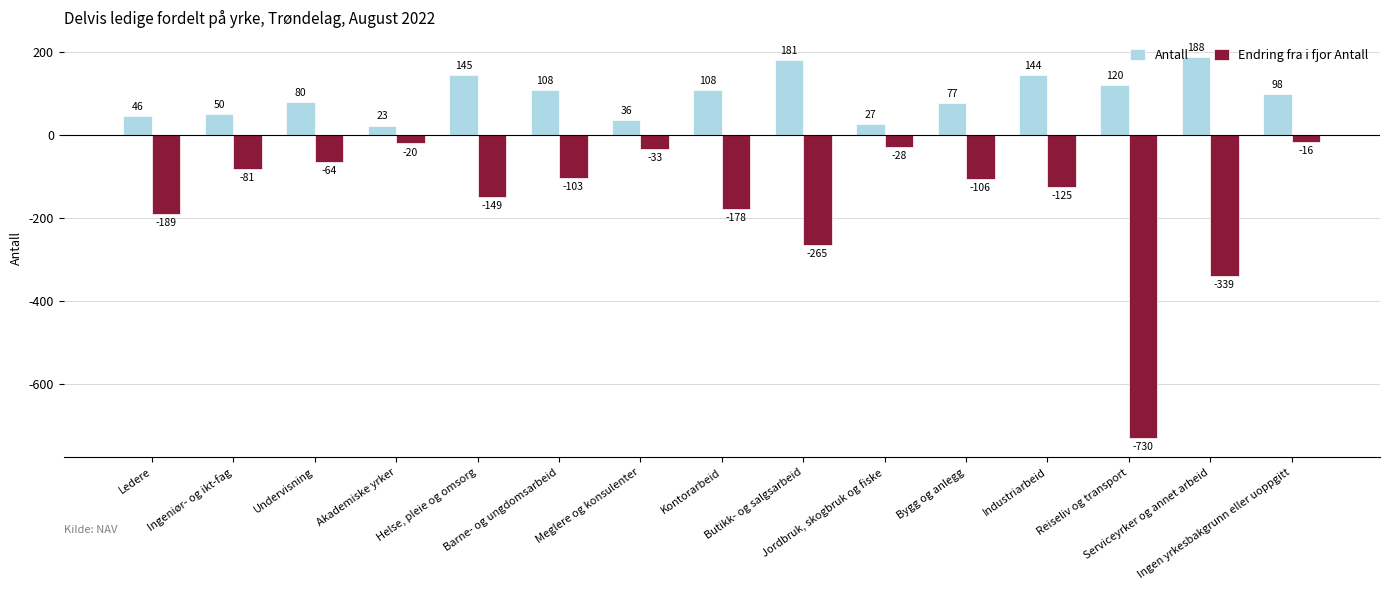

Reading right to left, list all the values displayed in this chart.

Antall: Ingen yrkesbakgrunn eller uoppgitt=98	Serviceyrker og annet arbeid=188	Reiseliv og transport=120	Industriarbeid=144	Bygg og anlegg=77	Jordbruk, skogbruk og fiske=27	Butikk- og salgsarbeid=181	Kontorarbeid=108	Meglere og konsulenter=36	Barne- og ungdomsarbeid=108	Helse, pleie og omsorg=145	Akademiske yrker=23	Undervisning=80	Ingeniør- og ikt-fag=50	Ledere=46
Endring fra i fjor Antall: Ingen yrkesbakgrunn eller uoppgitt=-16	Serviceyrker og annet arbeid=-339	Reiseliv og transport=-730	Industriarbeid=-125	Bygg og anlegg=-106	Jordbruk, skogbruk og fiske=-28	Butikk- og salgsarbeid=-265	Kontorarbeid=-178	Meglere og konsulenter=-33	Barne- og ungdomsarbeid=-103	Helse, pleie og omsorg=-149	Akademiske yrker=-20	Undervisning=-64	Ingeniør- og ikt-fag=-81	Ledere=-189